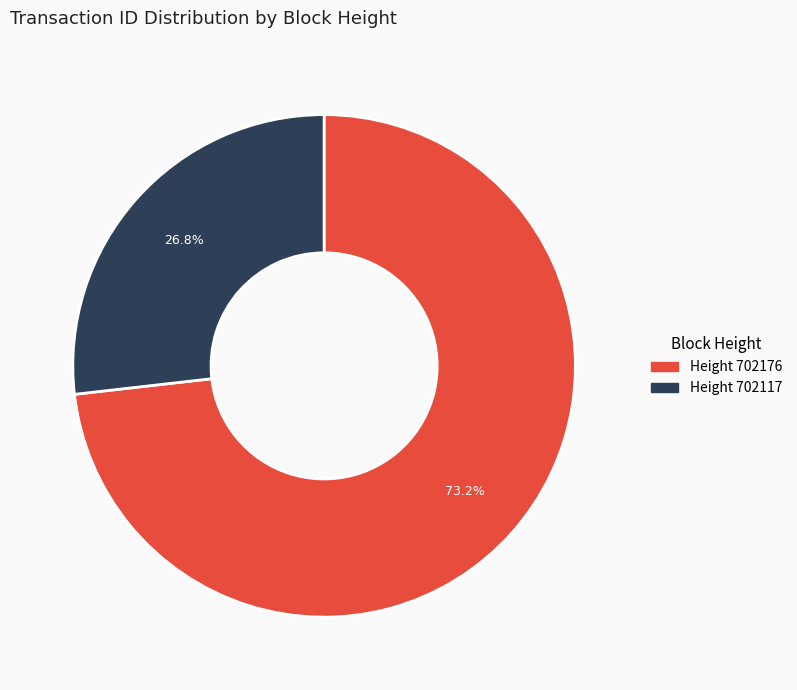

Does any single category account for the majority?

Yes